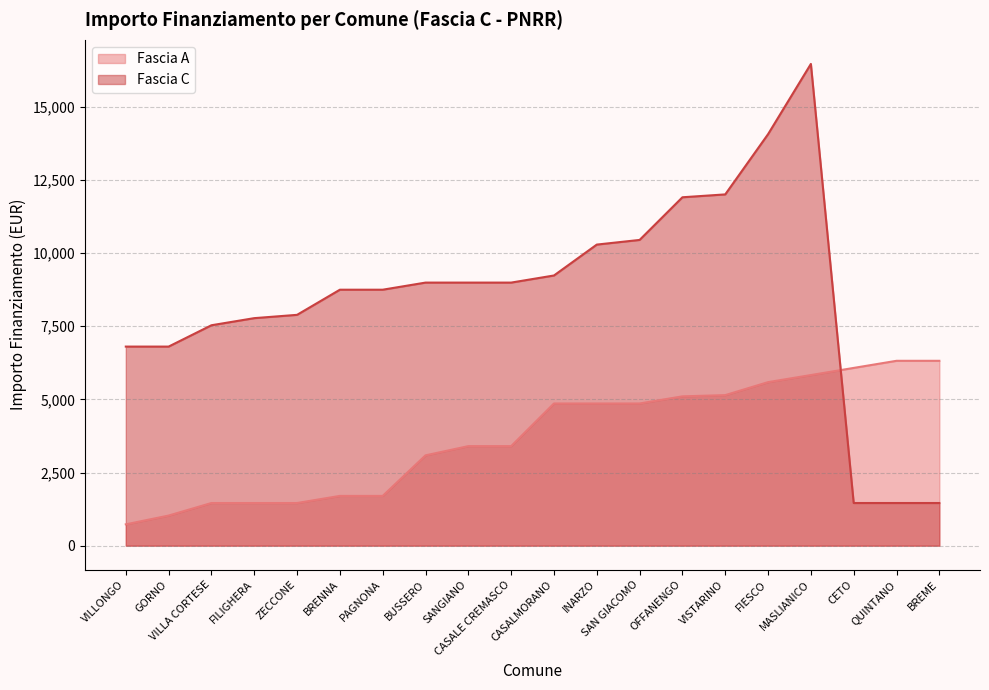

True or false: Fascia A has a value of 6075 at CETO.

True